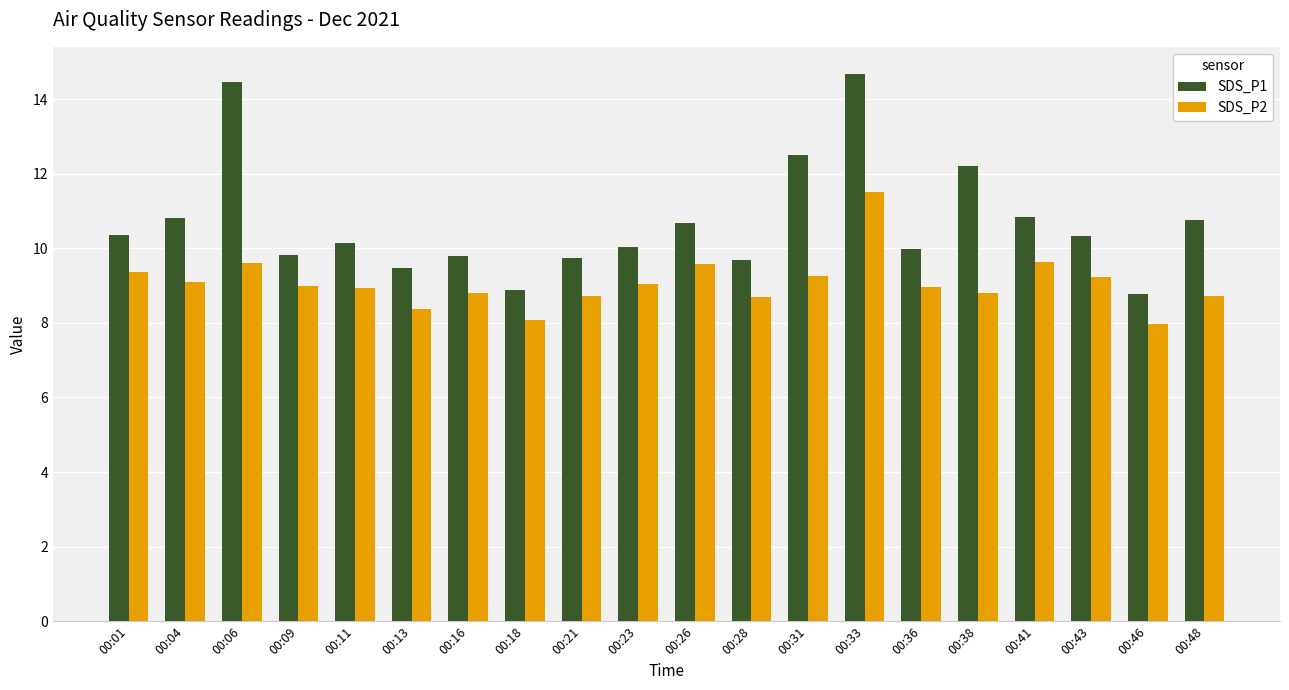

Which series has the largest total across all categories?

SDS_P1